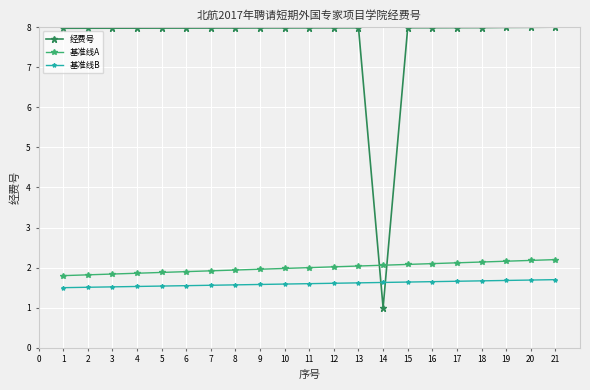

What is the sum of the 经费号 values at 13 and 14?

9.0